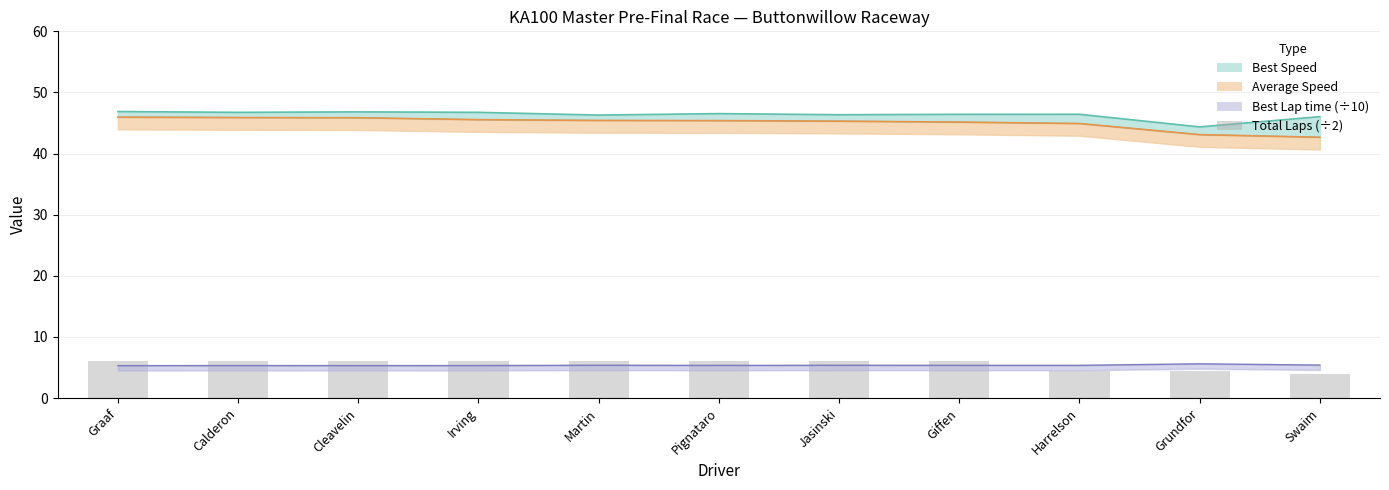

What is the smallest value displayed?

4.0